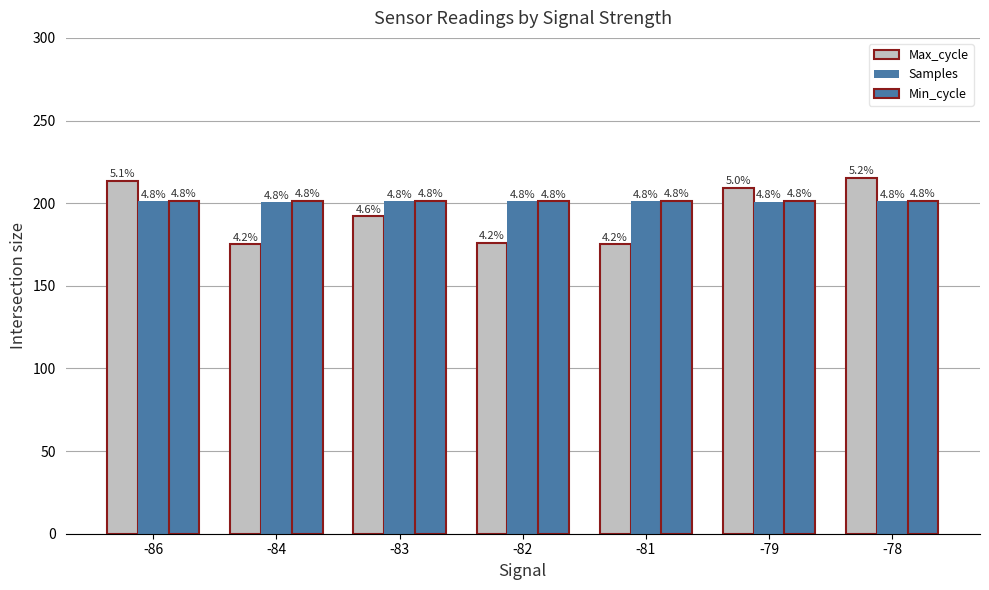

Is it true that Max_cycle equals 213.5 at -86?

True